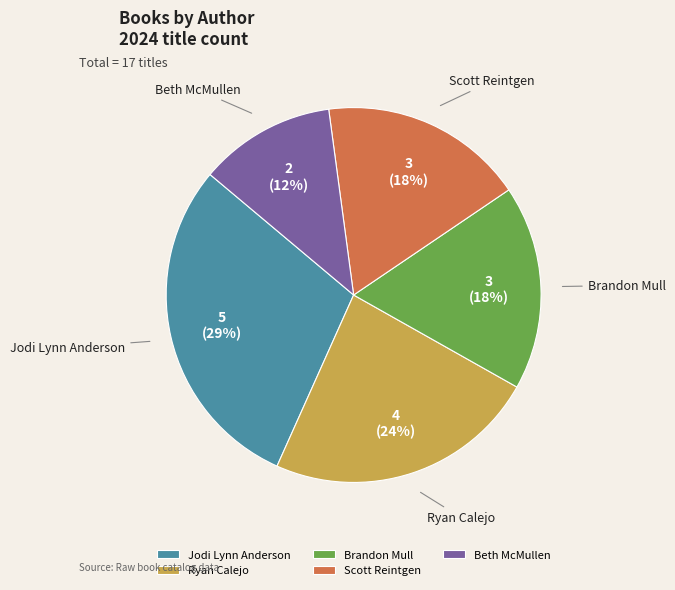

Is there any slice that represents more than half of the pie?

No